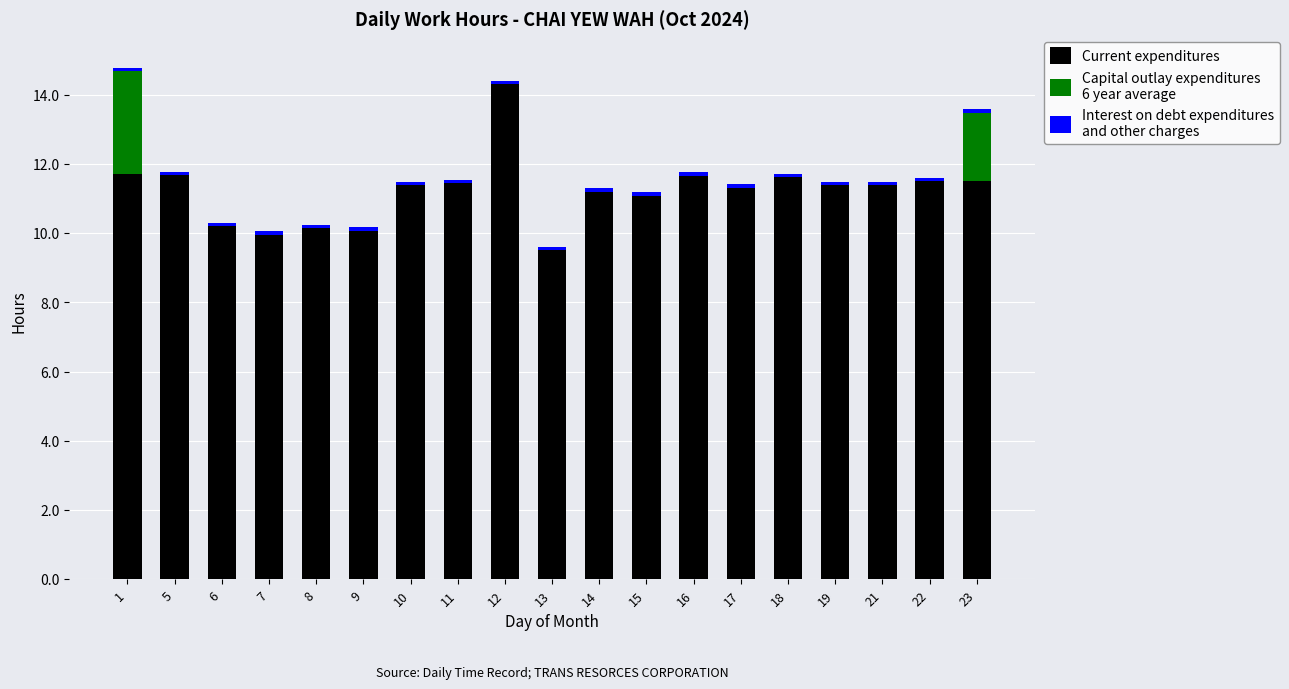

How many series are shown in this chart?

3